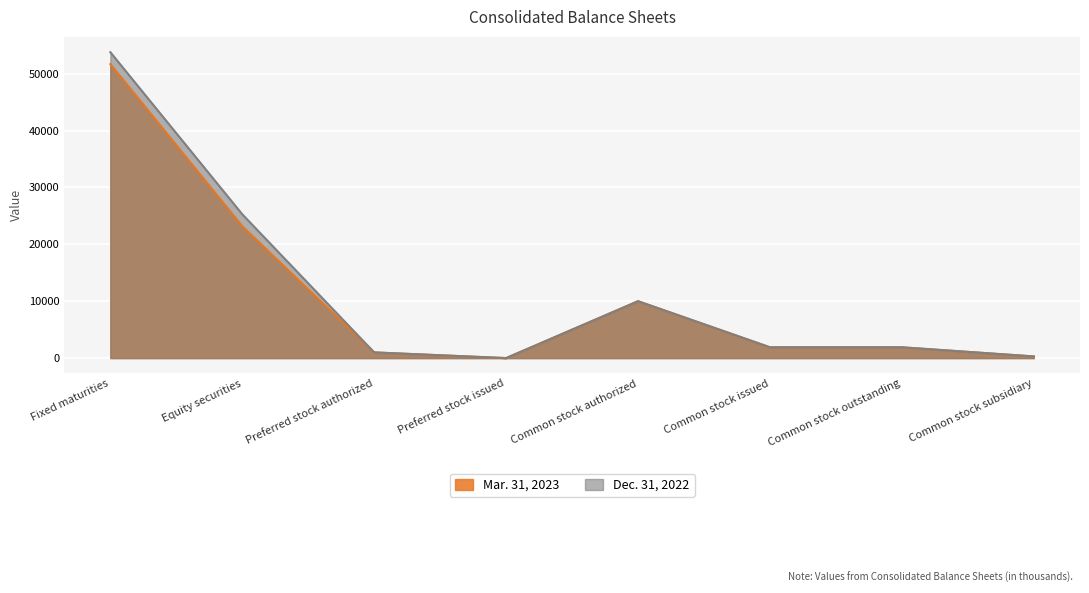

What are all the series names shown in the legend?

Mar. 31, 2023, Dec. 31, 2022